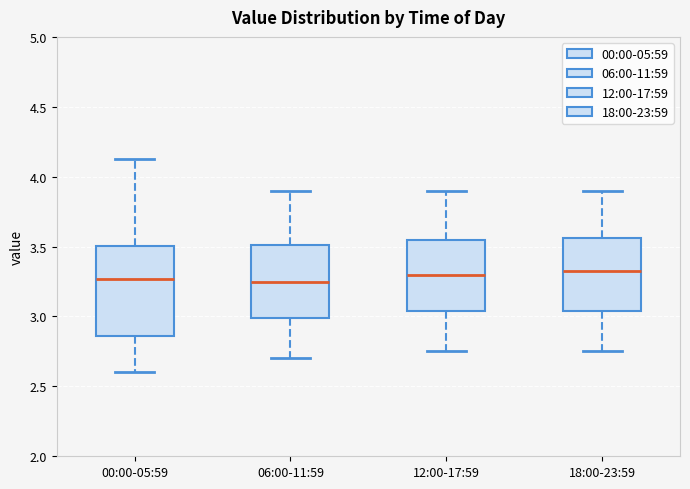

Where is the upper edge of the box for 12:00-17:59 on the y-axis? The values are not printed on the chart, so give them approximately, as read against the axis.

3.55